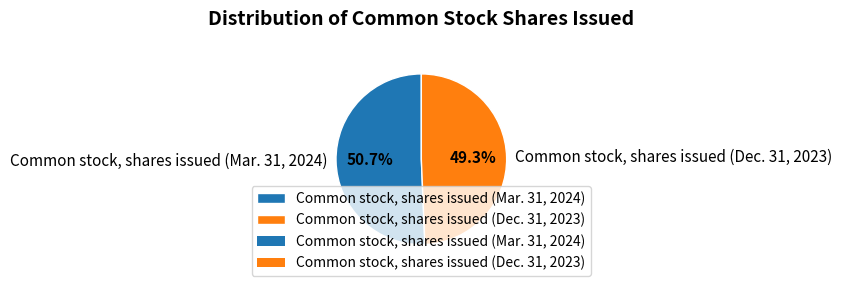

How many segments does this pie chart have?

2